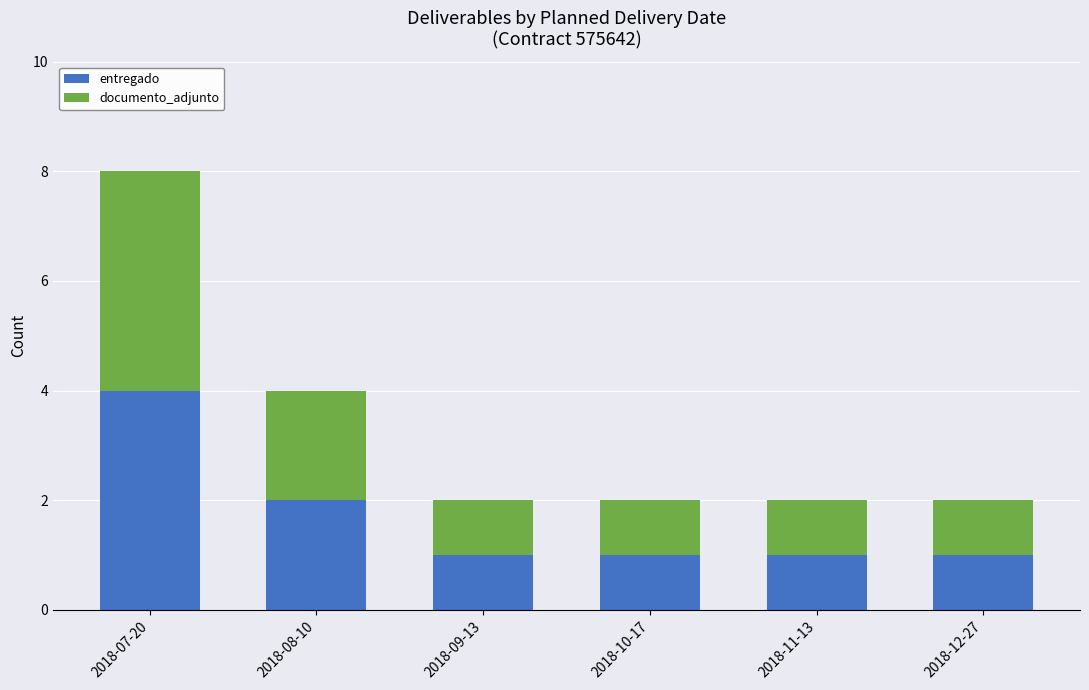

What is the difference between the second highest and second lowest values in the entregado series?

1